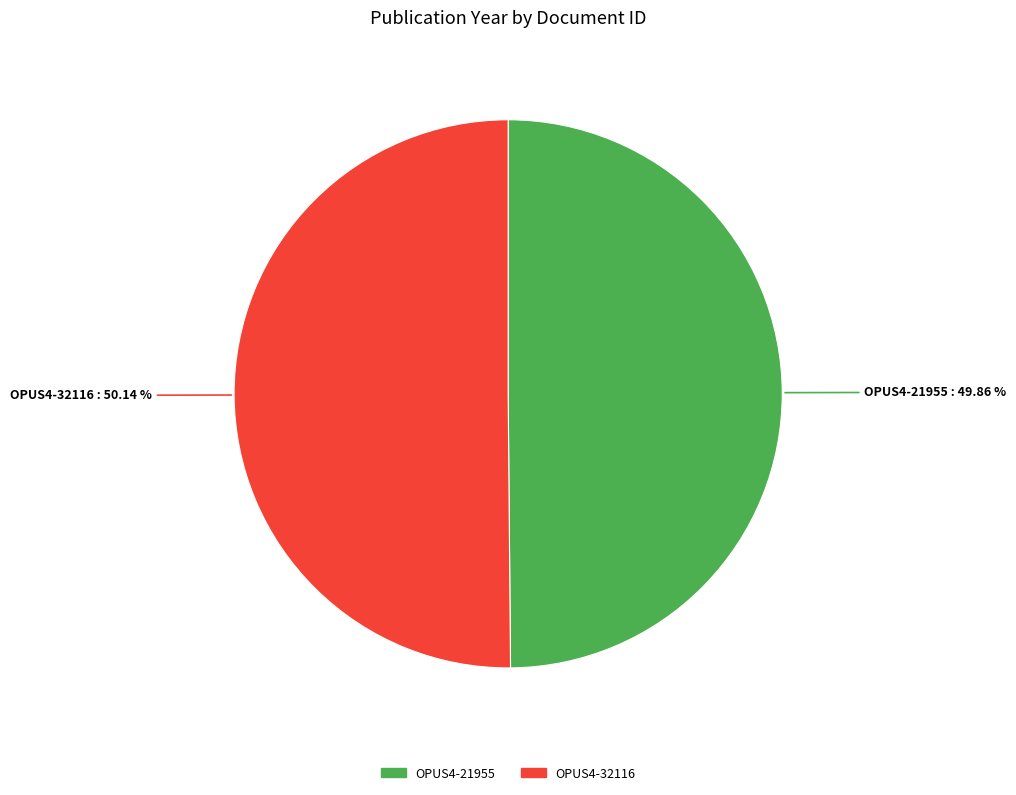

How many segments does this pie chart have?

2